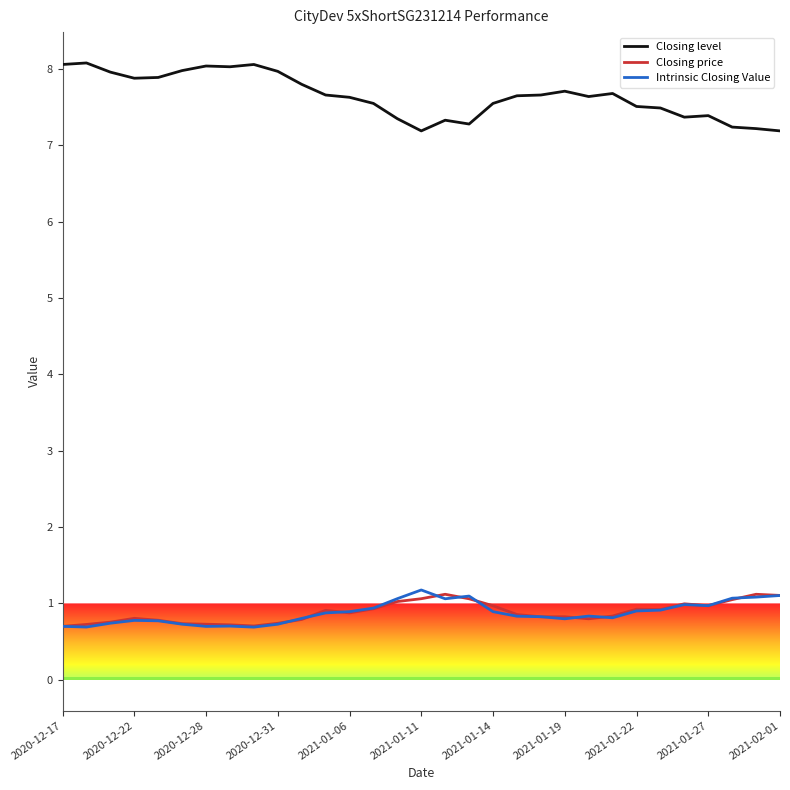

In Closing price, how many points are higher than both neighbors (excluding endpoints)?

7